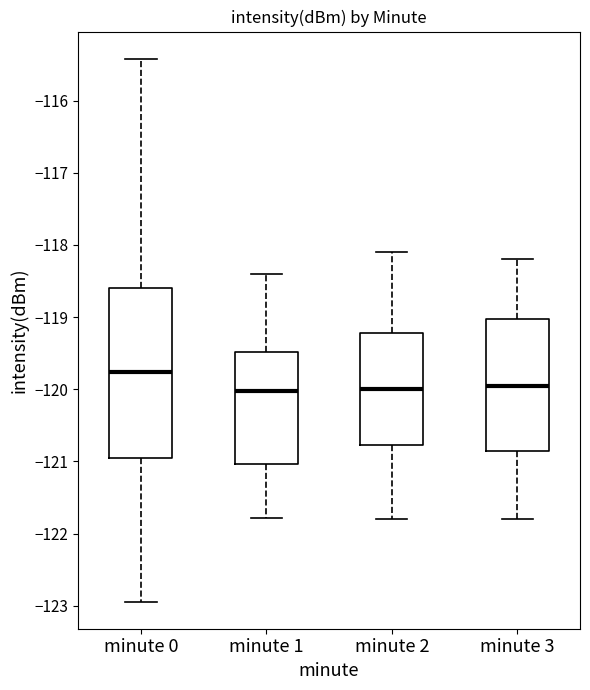

Where does the lower whisker of the box for minute 3 end on the y-axis? The values are not printed on the chart, so give them approximately, as read against the axis.

-121.8